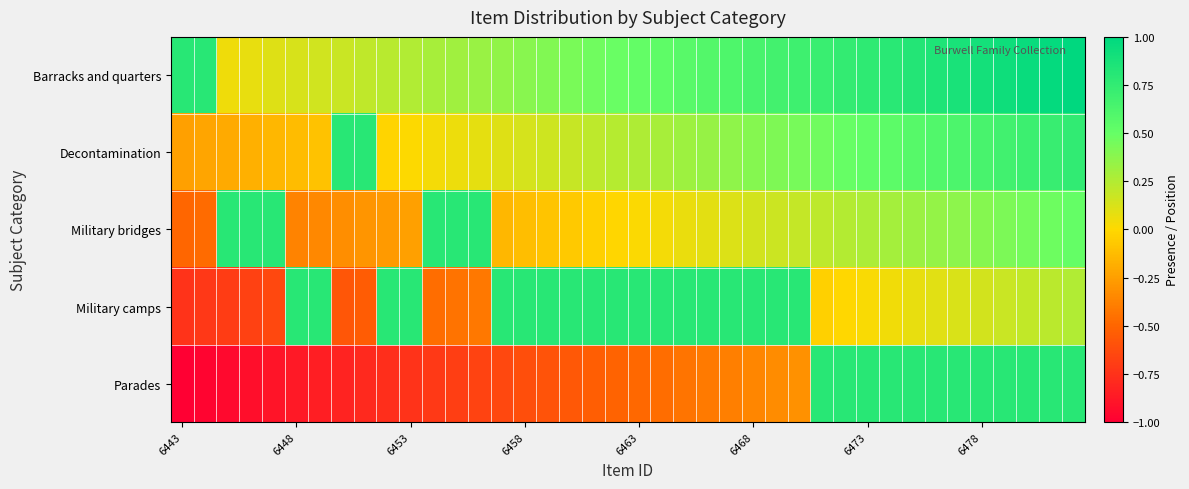

At which category is the sum across all series the highest?

39